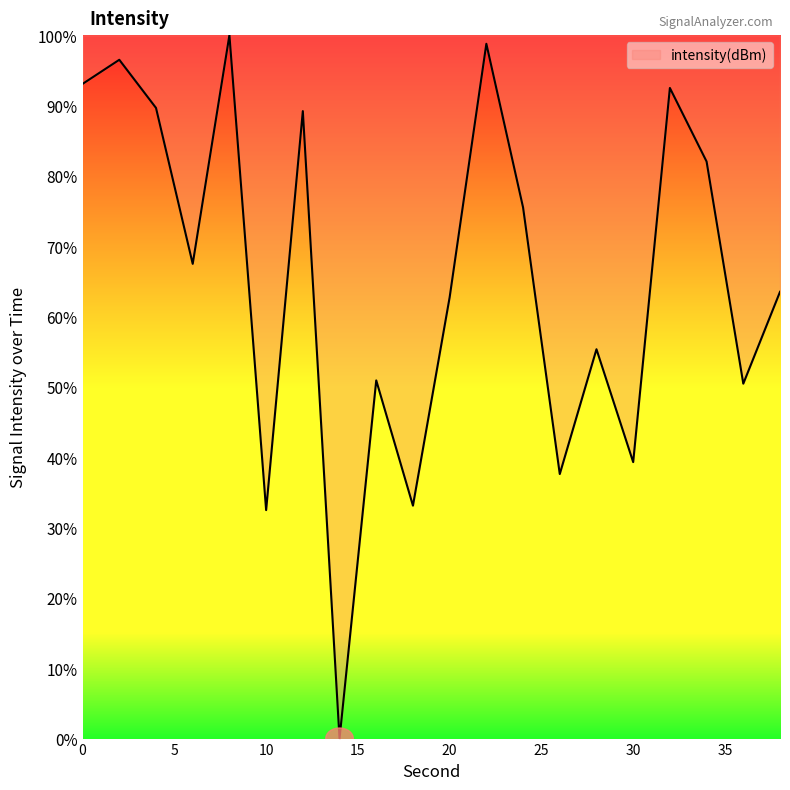

What is the difference between the maximum and minimum values?

100.0